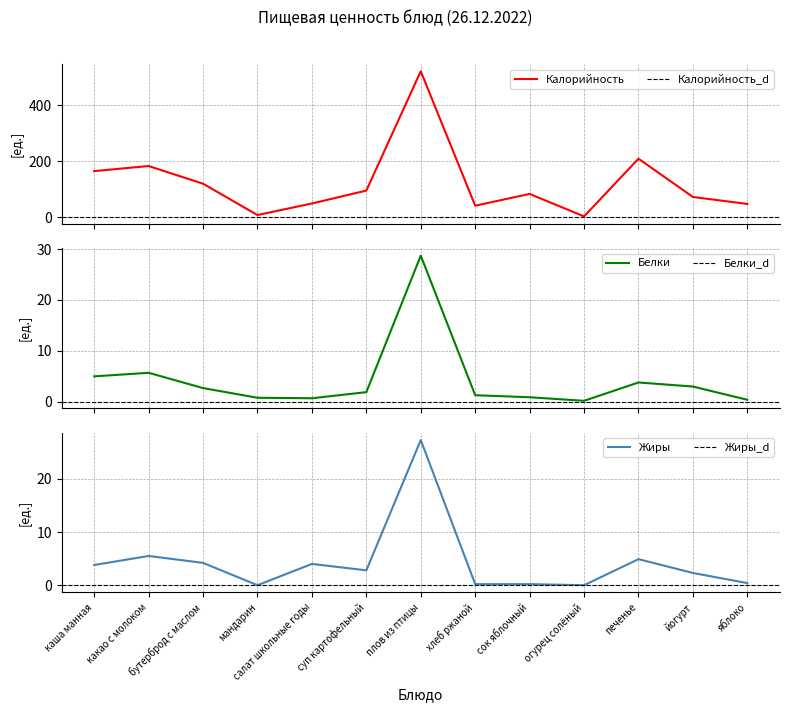

Reading right to left, list all the values displayed in this chart.

Калорийность: яблоко=47.0	йогурт=72.0	печенье=208.5	огурец солёный=2.6	сок яблочный=82.8	хлеб ржаной=40.8	плов из птицы=520.5	суп картофельный=94.8	салат школьные годы=48.7	мандарин=7.5	бутерброд с маслом=119.2	какао с молоком=182.4	каша манная=164.2
Белки: яблоко=0.4	йогурт=3.0	печенье=3.8	огурец солёный=0.2	сок яблочный=0.9	хлеб ржаной=1.3	плов из птицы=28.7	суп картофельный=1.9	салат школьные годы=0.7	мандарин=0.8	бутерброд с маслом=2.7	какао с молоком=5.7	каша манная=5.0
Жиры: яблоко=0.4	йогурт=2.3	печенье=4.9	огурец солёный=0.0	сок яблочный=0.2	хлеб ржаной=0.2	плов из птицы=27.3	суп картофельный=2.8	салат школьные годы=4.0	мандарин=0.0	бутерброд с маслом=4.2	какао с молоком=5.5	каша манная=3.8